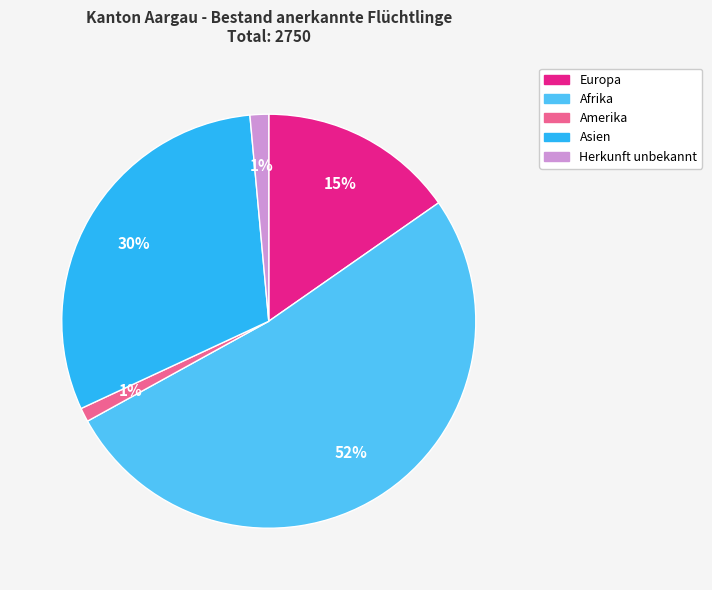

To the nearest percent, what percentage of the pie is Asien?

30%